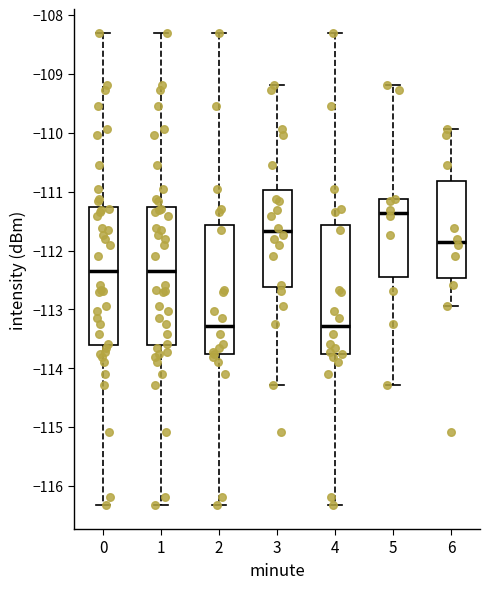

Reading left to right, transcribe this box plot: for each box, give where its median line is, the range the box spans, and where its two whiskers end, as read against the y-axis. The values are not printed on the chart, so give them approximately, as read against the axis.

0: median -112.3, box -113.6 to -111.3, whiskers -116.3 to -108.3
1: median -112.3, box -113.6 to -111.3, whiskers -116.3 to -108.3
2: median -113.3, box -113.8 to -111.6, whiskers -116.3 to -108.3
3: median -111.7, box -112.6 to -111.0, whiskers -114.3 to -109.2
4: median -113.3, box -113.8 to -111.6, whiskers -116.3 to -108.3
5: median -111.4, box -112.4 to -111.1, whiskers -114.3 to -109.2
6: median -111.9, box -112.5 to -110.8, whiskers -112.9 to -109.9